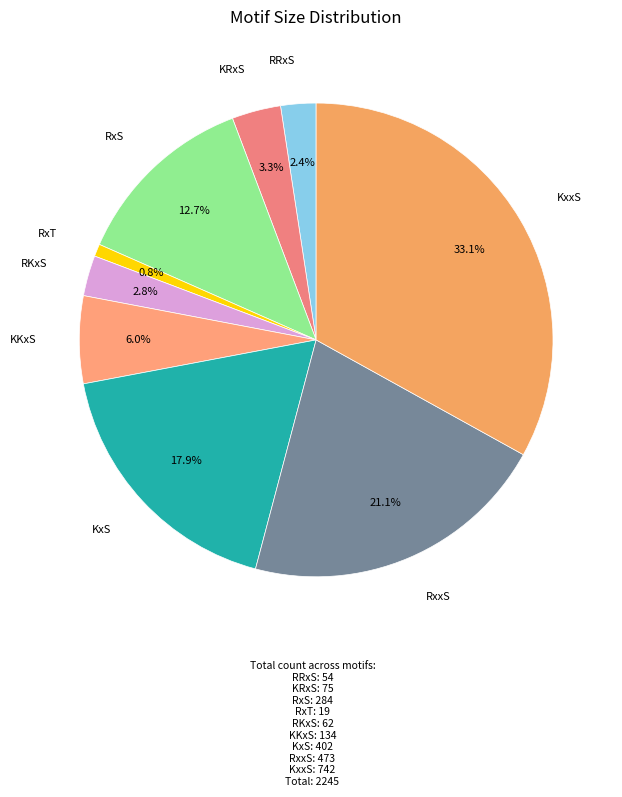

Does RKxS represent more than half of the total?

No